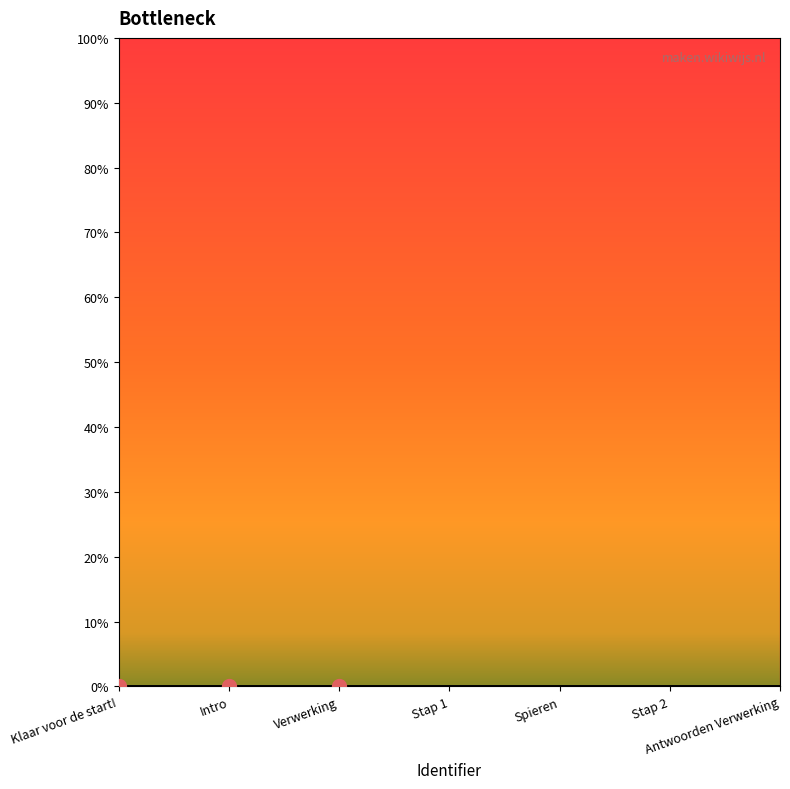

How many values exceed 13?

3